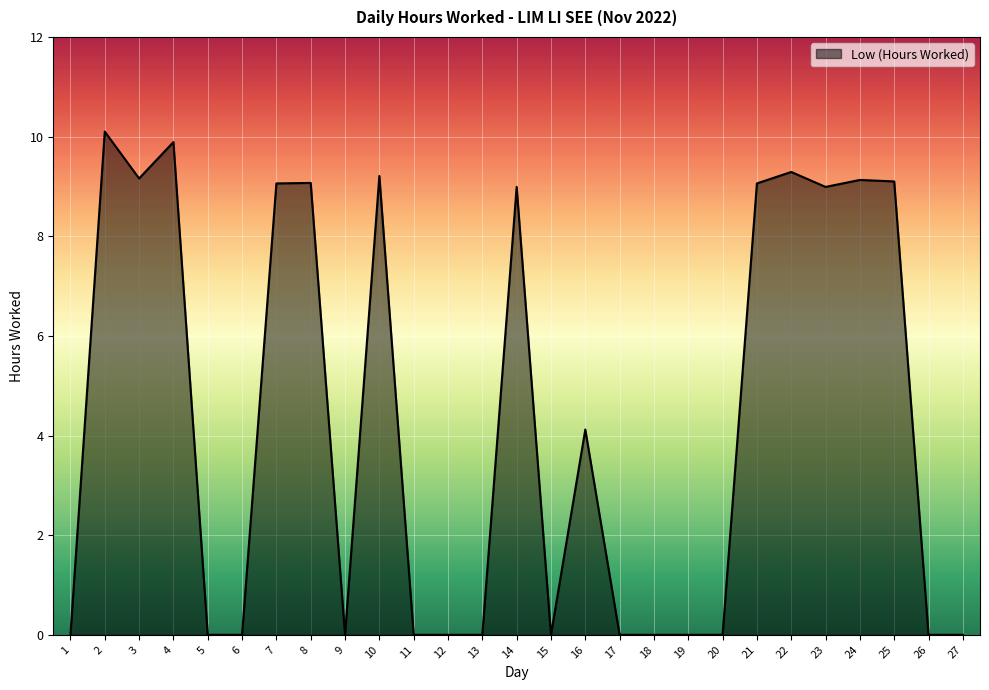

What is the maximum value shown in the chart?

10.1